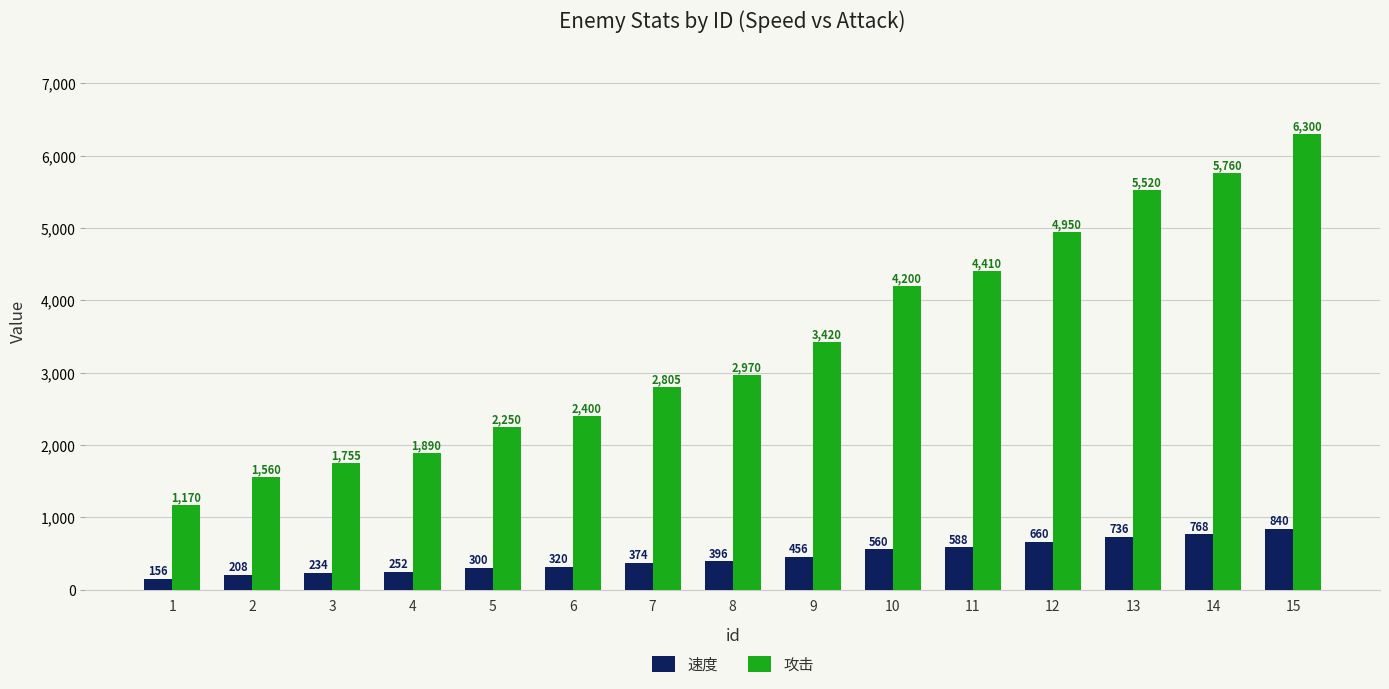

Which category has the highest value across all series?

15